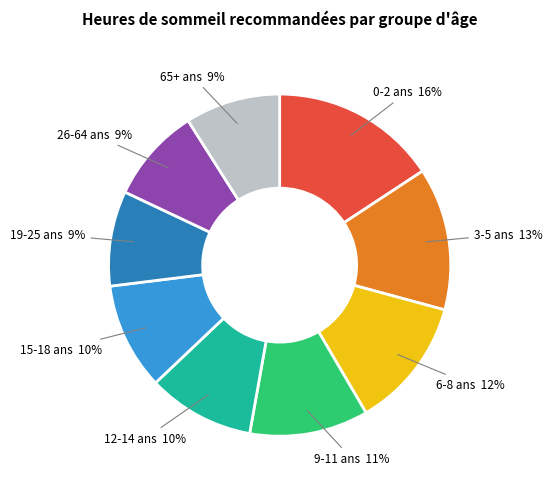

Do 6-8 ans and 19-25 ans together represent more than half of the pie?

No